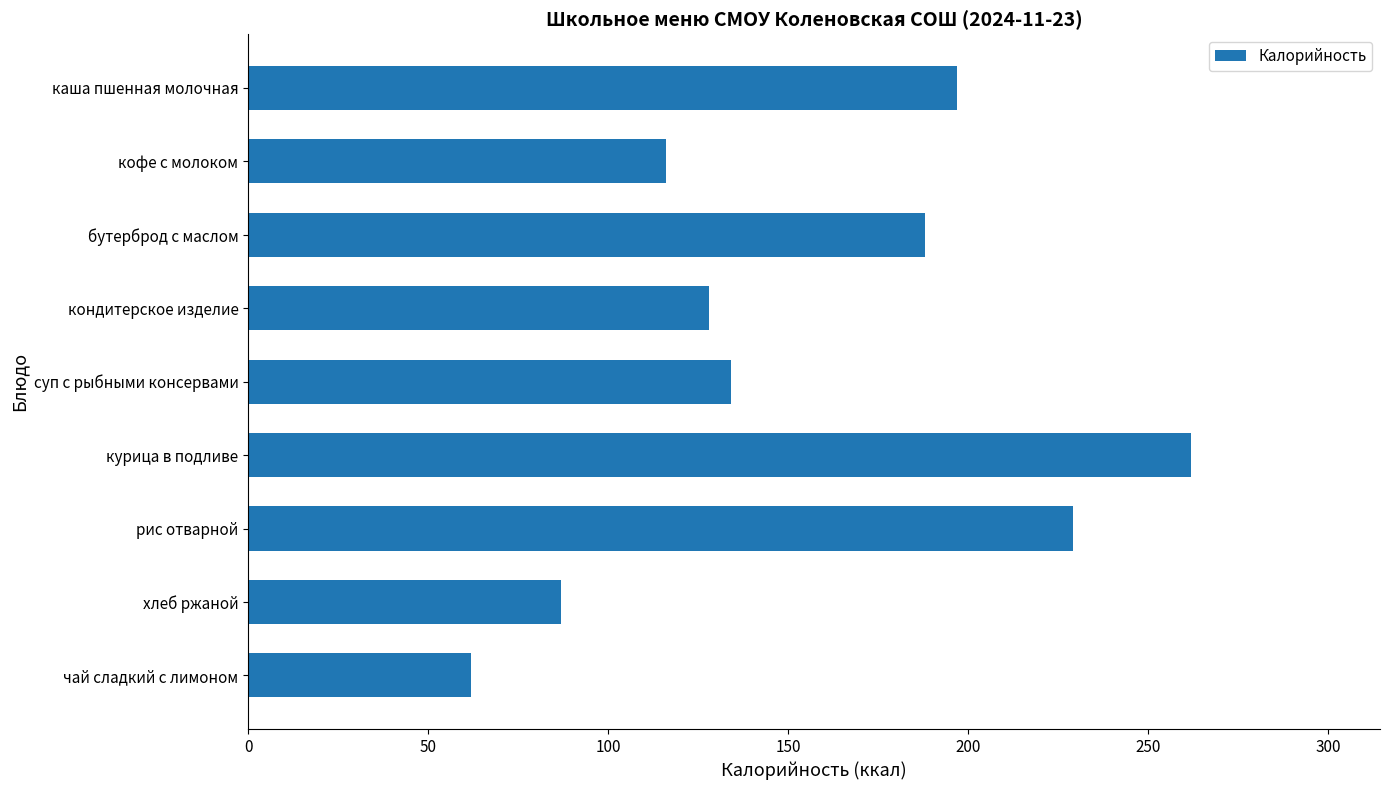

Reading bottom to top, list all the values displayed in this chart.

62	87	229	262	134	128	188	116	197